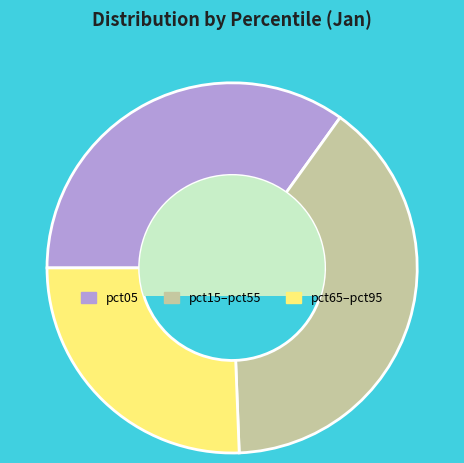

Which has a higher value, pct65–pct95 or pct15–pct55?

pct15–pct55